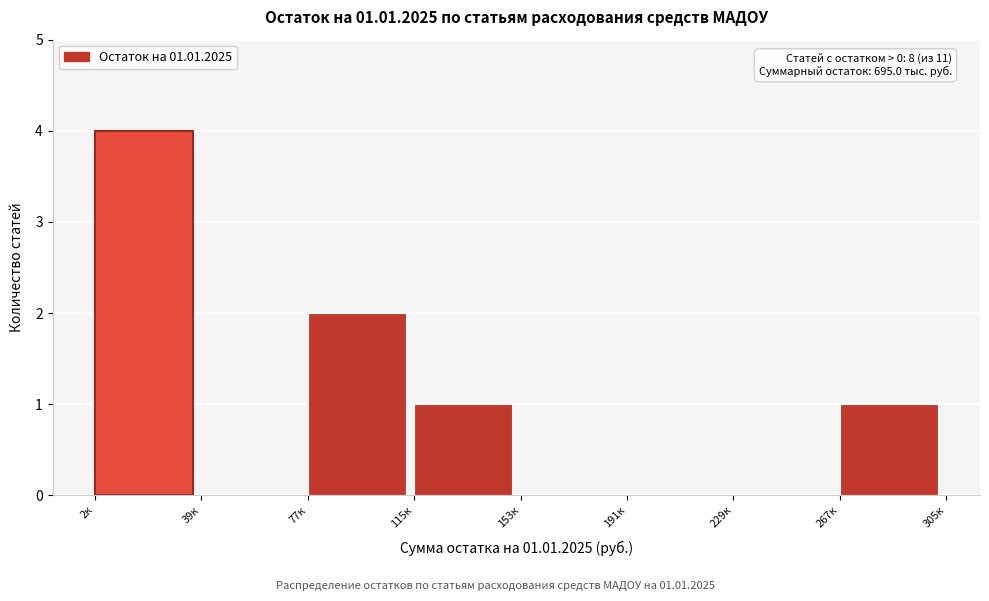

Reading left to right, list all the values displayed in this chart.

2к=4	39к=0	77к=2	115к=1	153к=0	191к=0	229к=0	267к=1